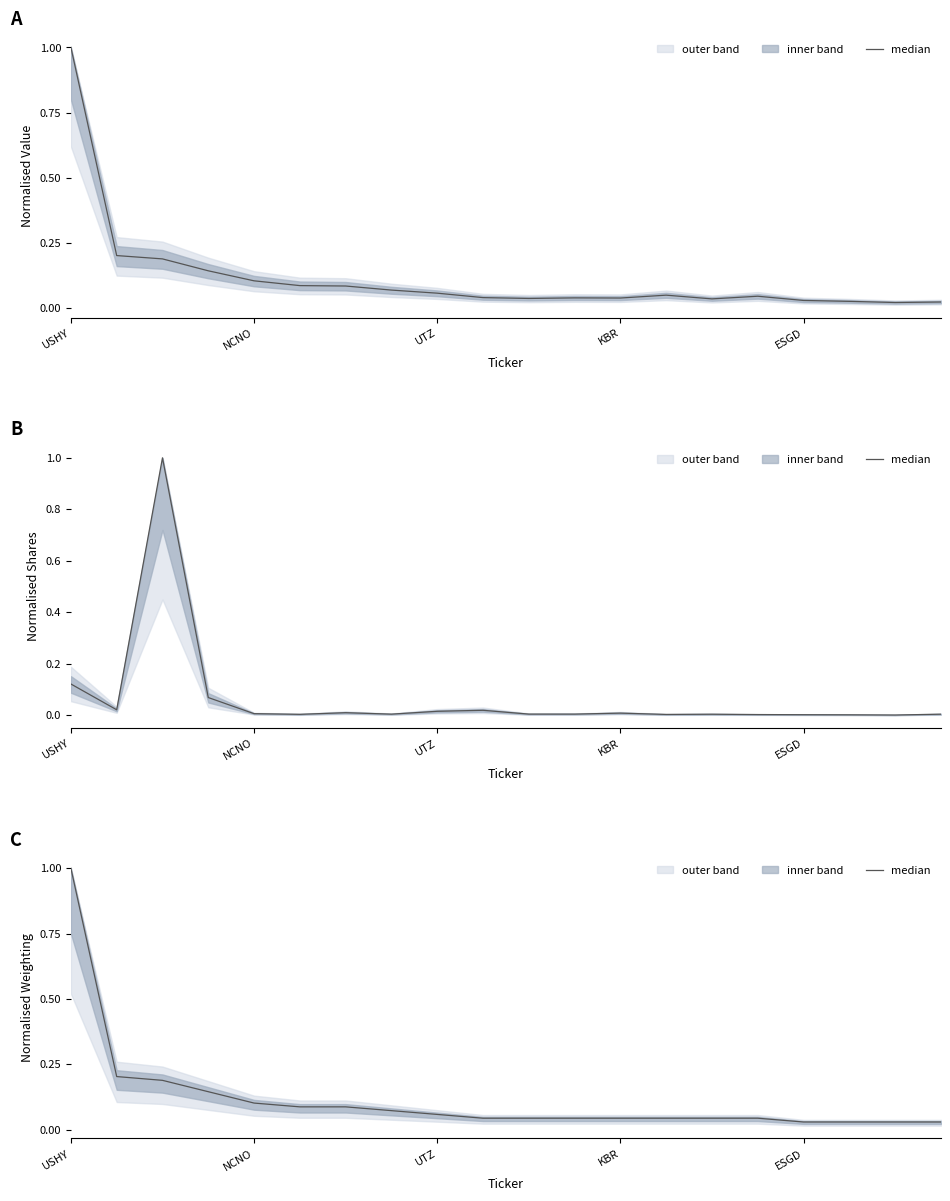

Count the number of categories in the chart.

20